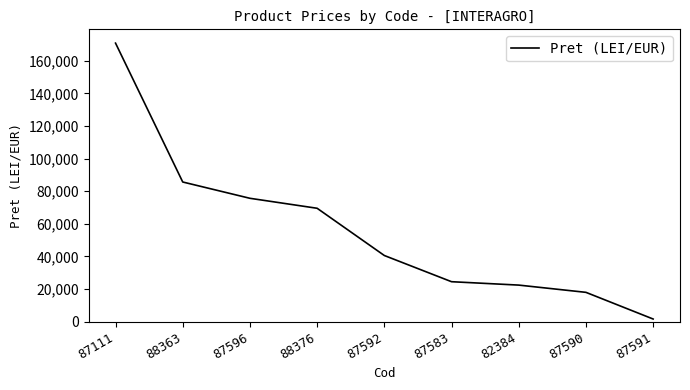

At which label is the value closest to 86264?

88363